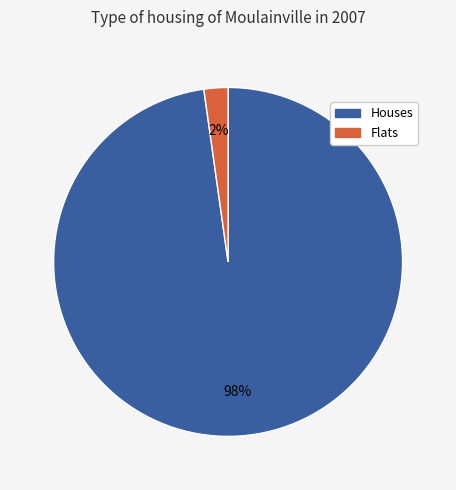

To the nearest percent, what is the difference between the largest and smallest slice percentages?

96%